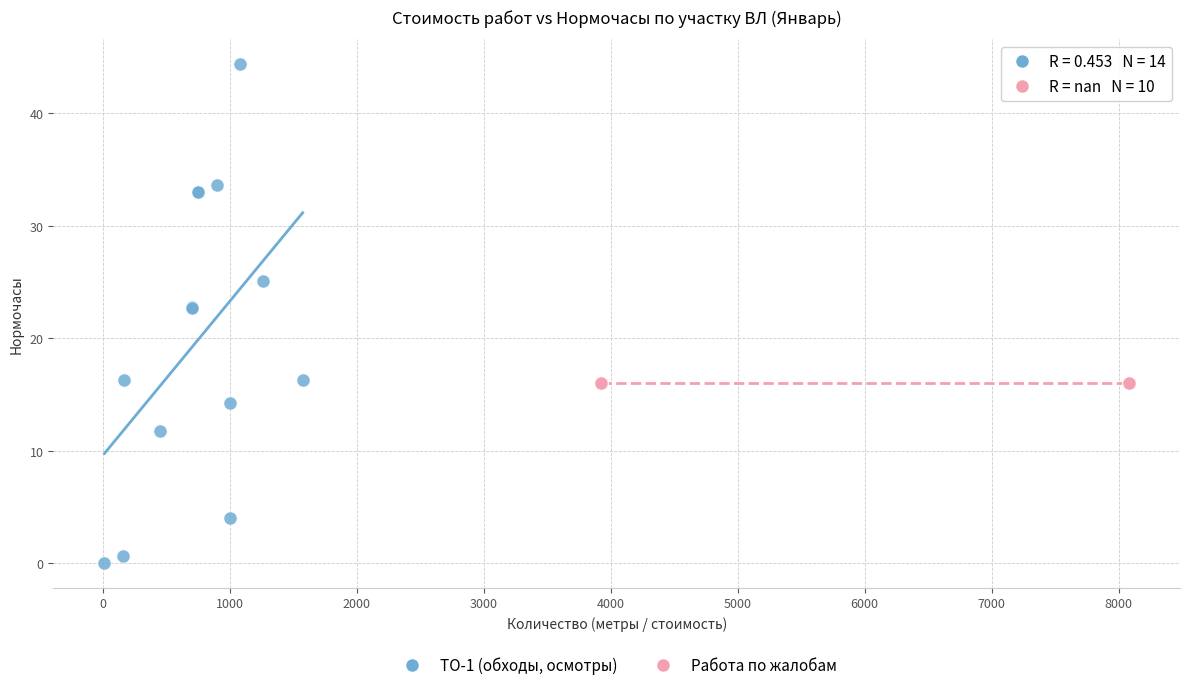

Which series reaches the maximum Y coordinate?

ТО-1 (обходы, осмотры)